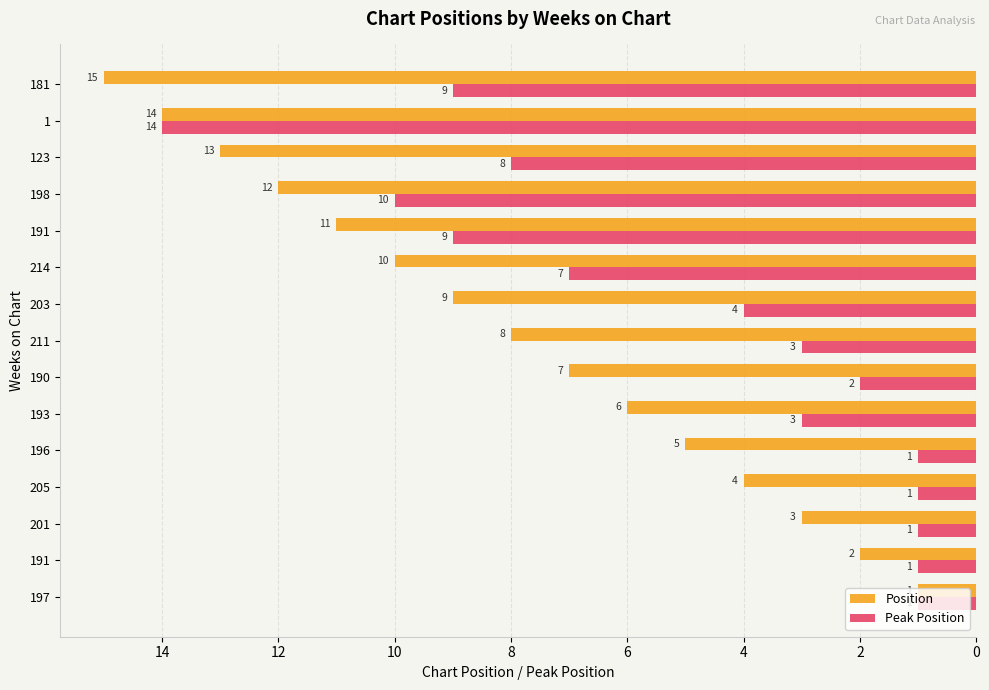

What is the difference between the maximum and minimum values in the Position series?

14